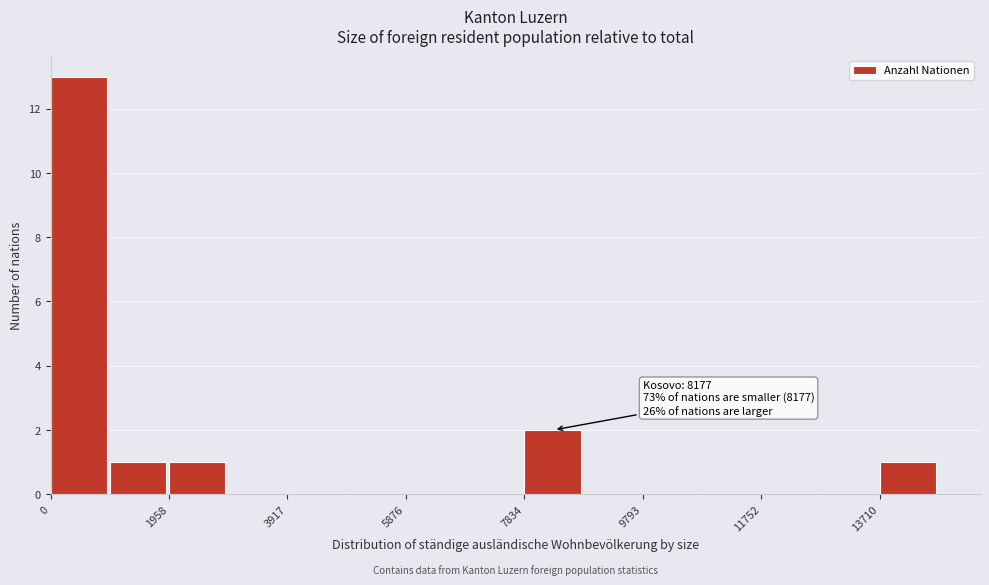

Over which range of the x-axis is the bar tallest?

0 to 1000